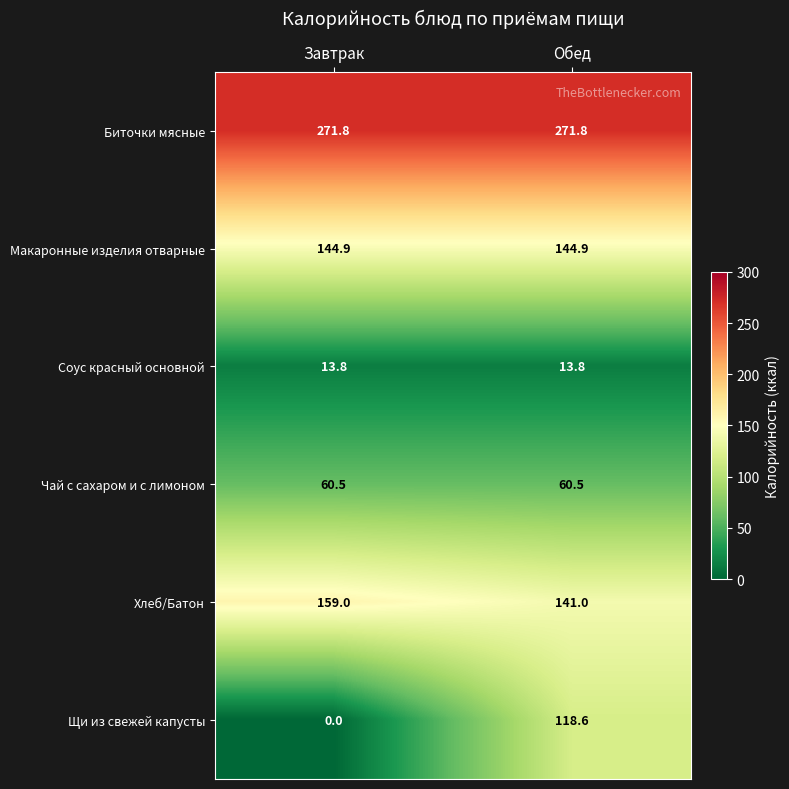

How many series are shown in this chart?

6